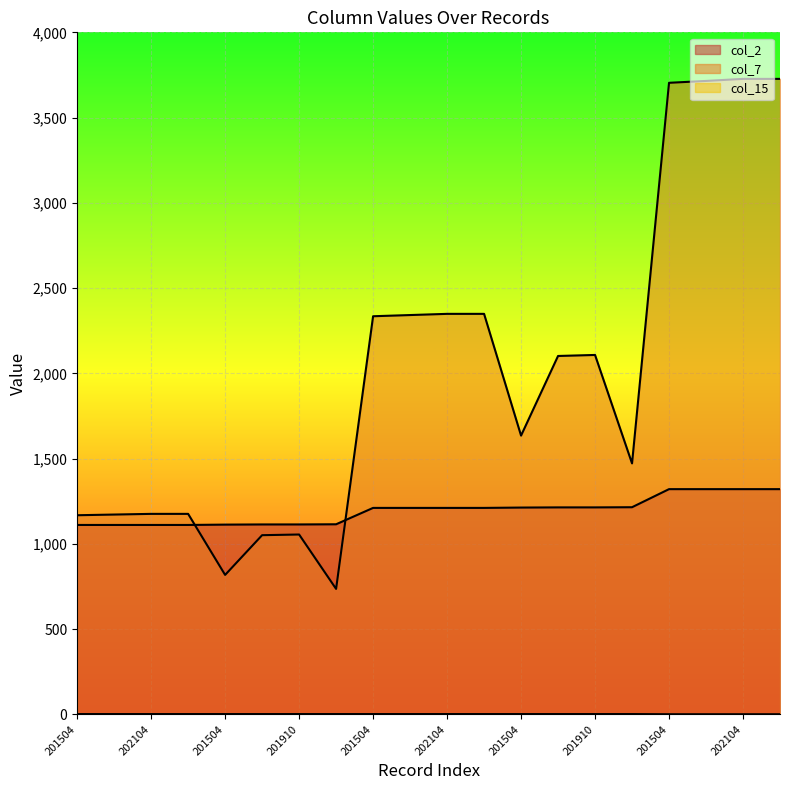

Reading left to right, extract all data points from this chart.

col_2: 1111	1111	1111	1111	1113	1114	1114	1115	1211	1211	1211	1211	1213	1214	1214	1215	1321	1321	1321	1321
col_7: 1168	1172	1176	1176	818	1051	1055	736	2335	2342	2349	2349	1635	2102	2108	1472	3704	3715	3727	3727
col_15: 2	2	2	2	2	2	2	2	2	2	2	2	2	2	2	2	1	1	1	1